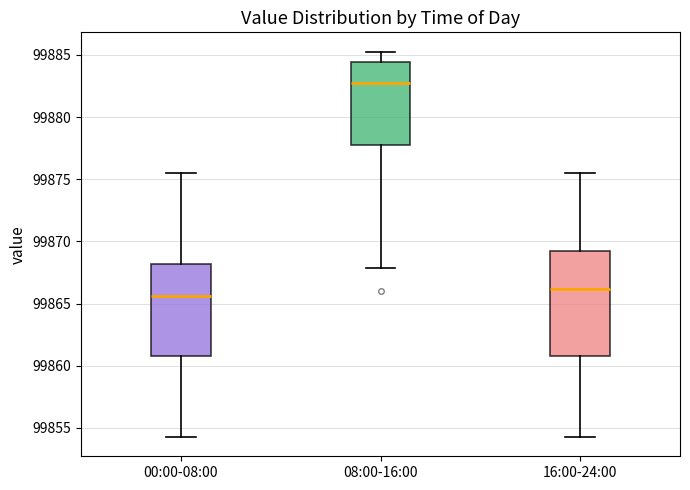

Reading left to right, read every box against the y-axis: the position of its median line, the range the box covers, and the ends of its whiskers. The values are not printed on the chart, so give them approximately, as read against the axis.

00:00-08:00: median 99865.5, box 99861.0 to 99868.0, whiskers 99854.5 to 99875.5
08:00-16:00: median 99883.0, box 99878.0 to 99884.5, whiskers 99868.0 to 99885.5
16:00-24:00: median 99866.0, box 99861.0 to 99869.0, whiskers 99854.5 to 99875.5